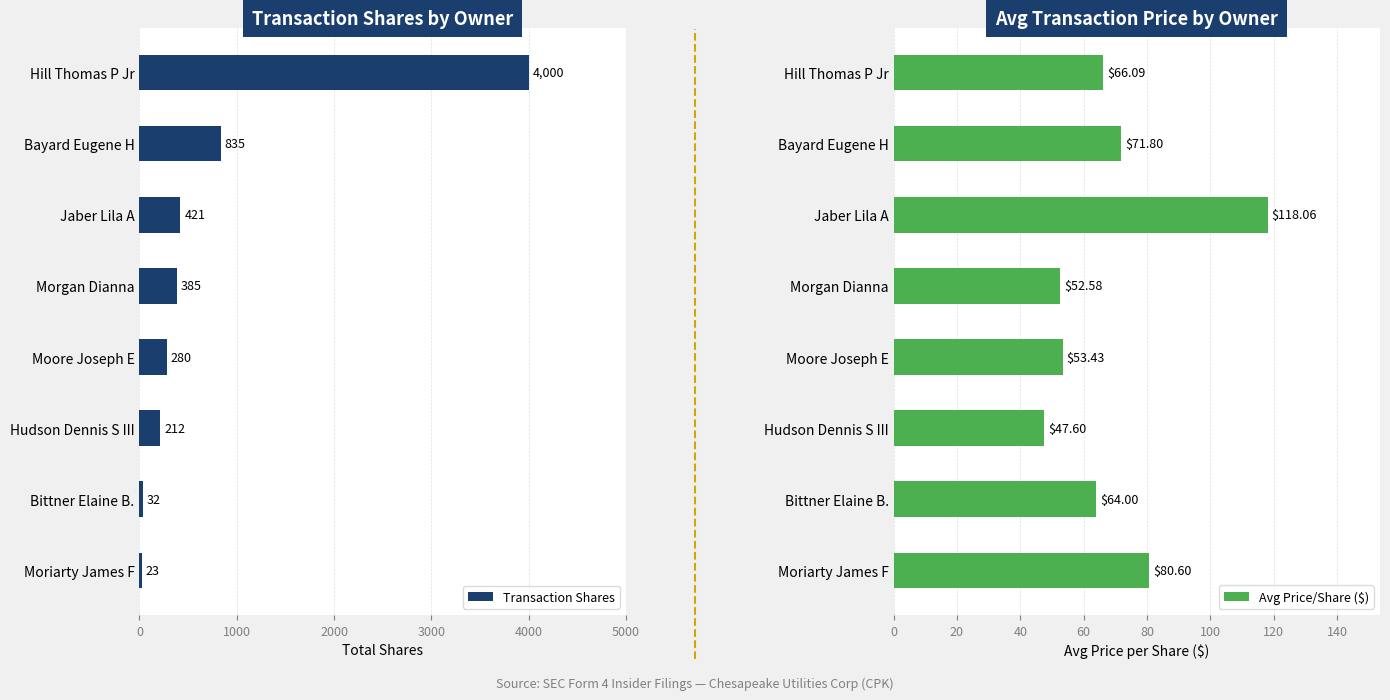

Reading left to right, transcribe all the data shown in this chart.

Transaction Shares: 4000.0	835.0	421.0	385.0	280.0	212.0	32.0	23.0
Avg Price/Share ($): 66.1	71.8	118.1	52.6	53.4	47.6	64.0	80.6